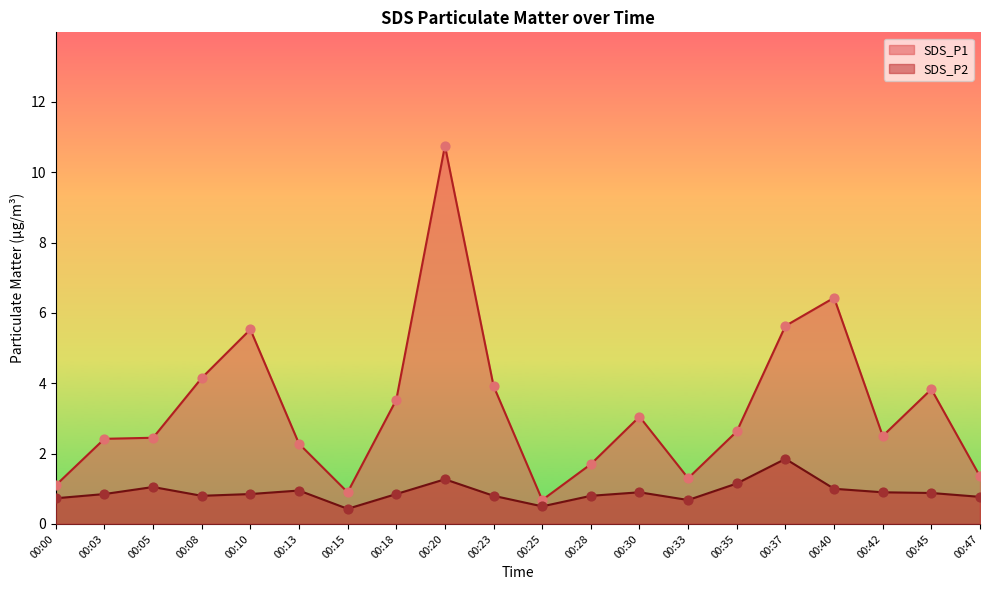

At which category is the sum across all series the highest?

00:20